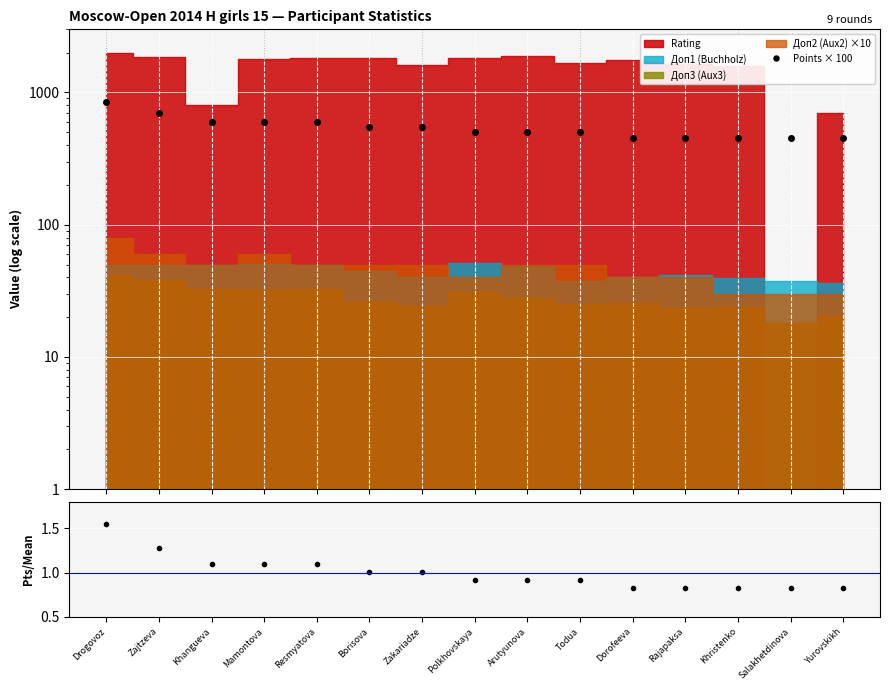

True or false: there are more than 1 points higher than both neighbors.

False